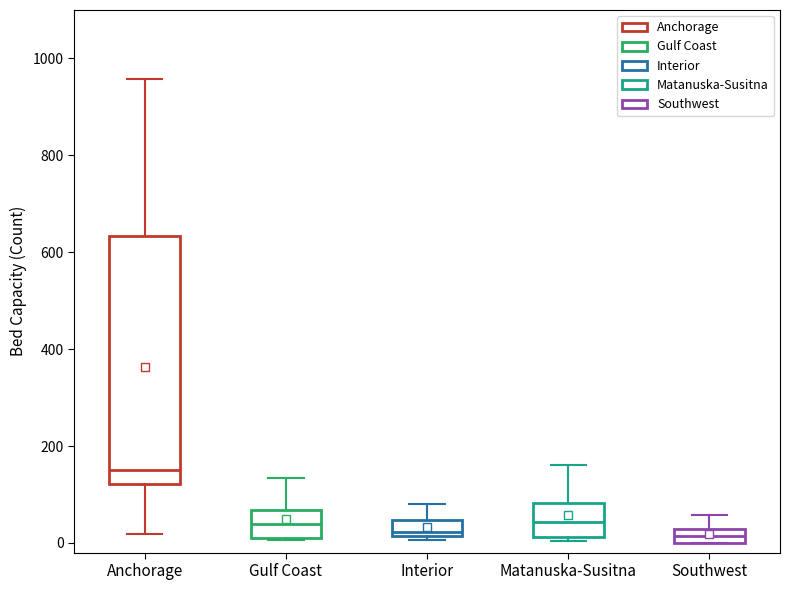

Where is the upper edge of the box for Interior on the y-axis? The values are not printed on the chart, so give them approximately, as read against the axis.

40